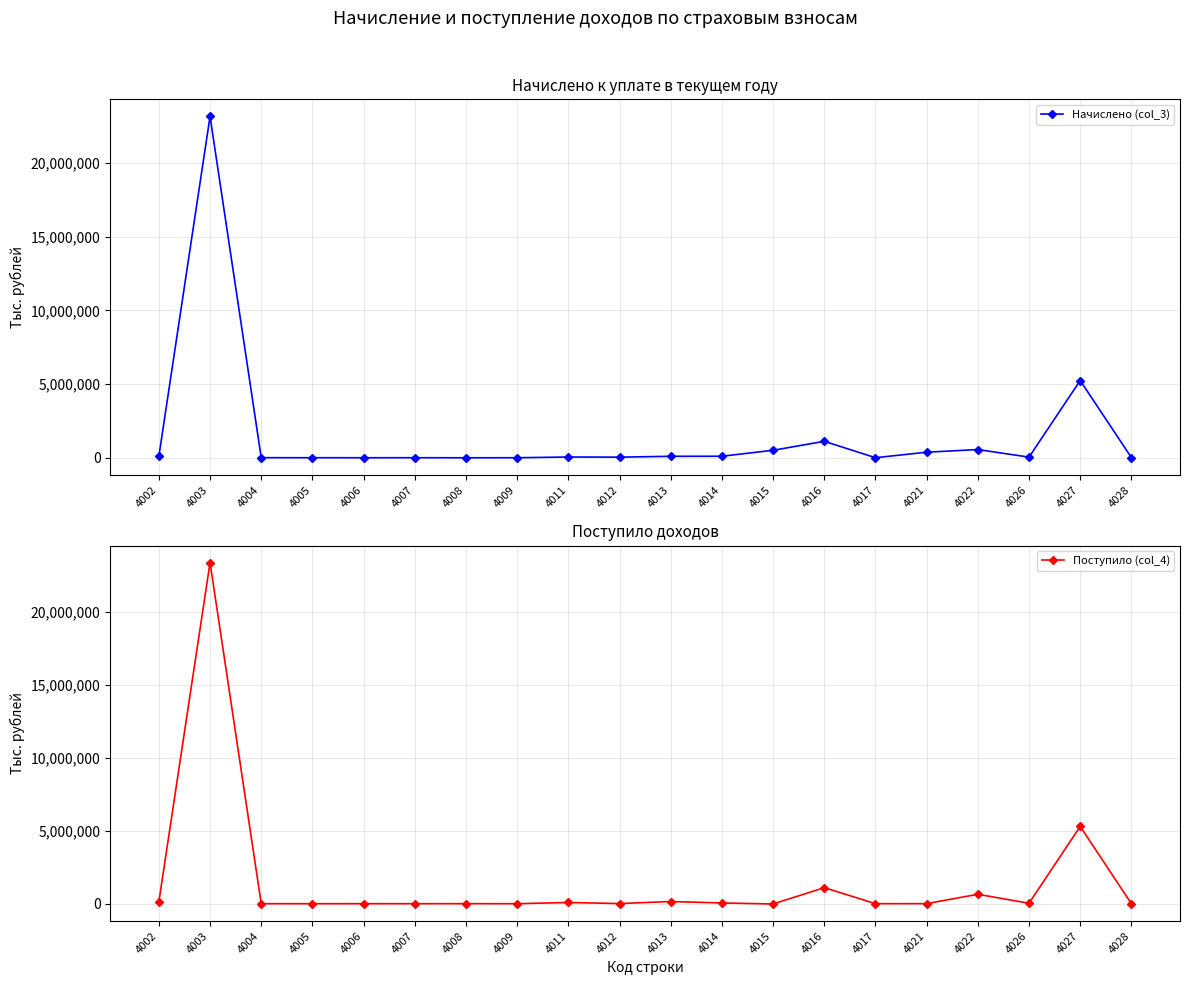

Does the chart display data point markers on the line(s)?

Yes